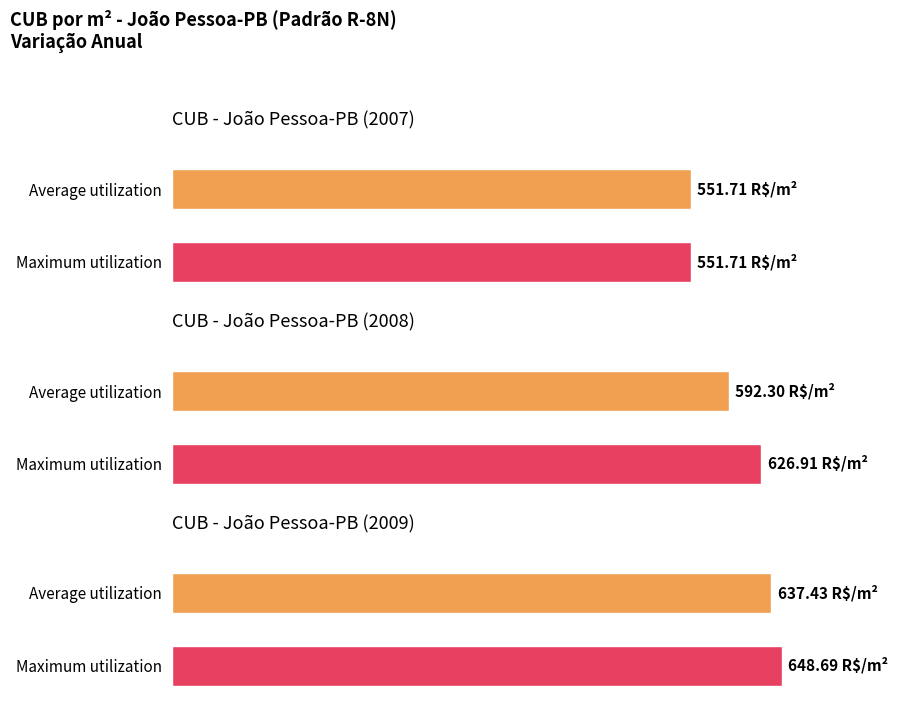

List the series in order of their peak value, highest first.

Maximum utilization, Average utilization